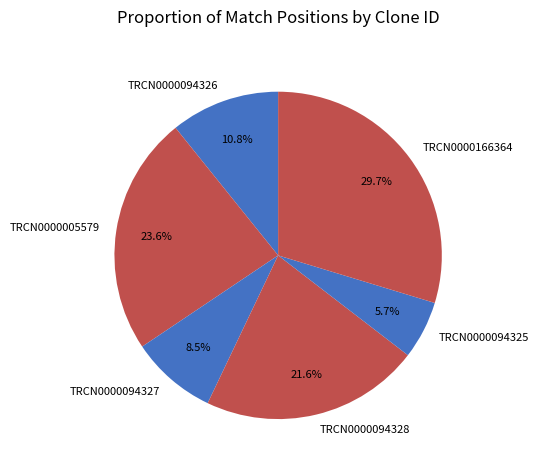

What is the total percentage of TRCN0000094326 and TRCN0000005579?

34.4%